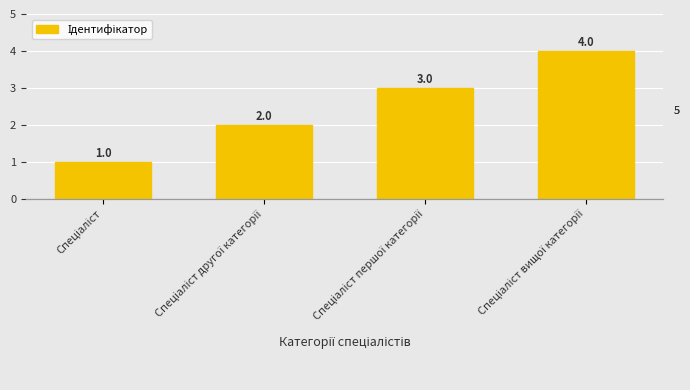

What is the ratio of the value at Спеціаліст вищої категорії to the value at Спеціаліст першої категорії?

1.3